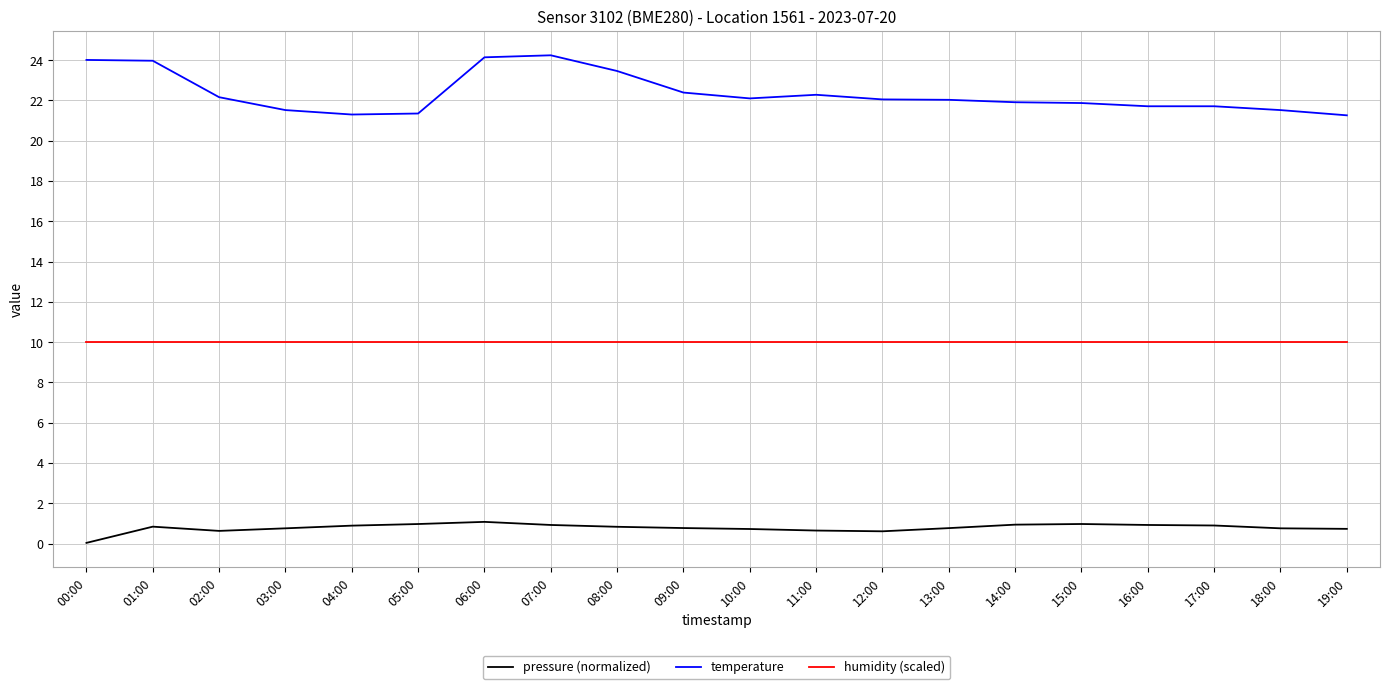

True or false: temperature has a value of 32.6 at 18:00.

False